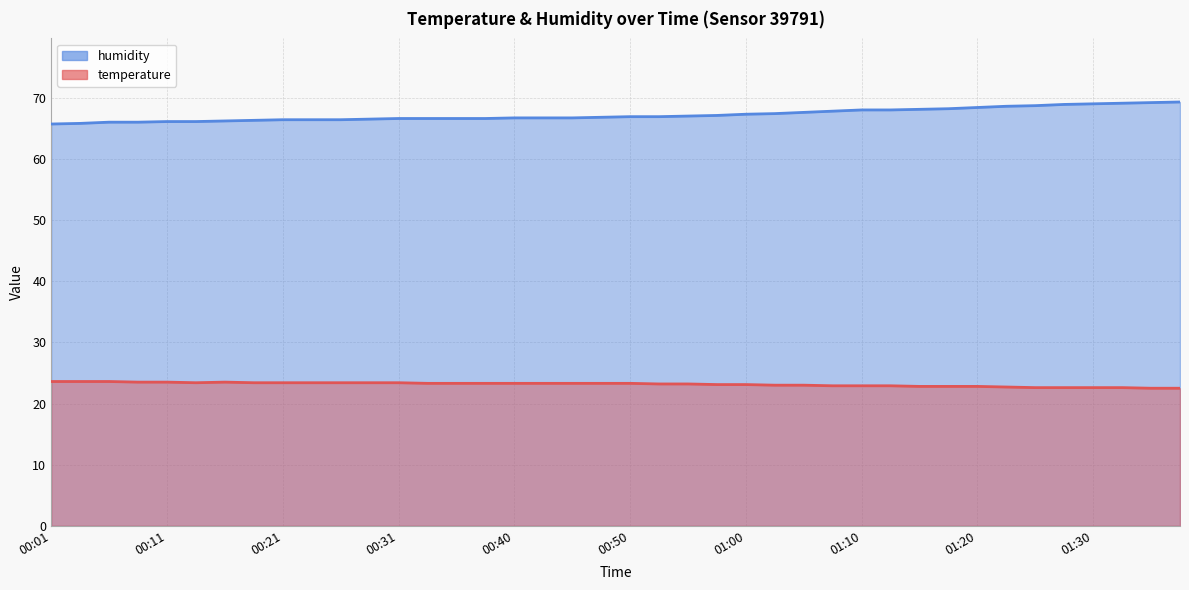

Which series changed the most between 00:38 and 01:33?

humidity